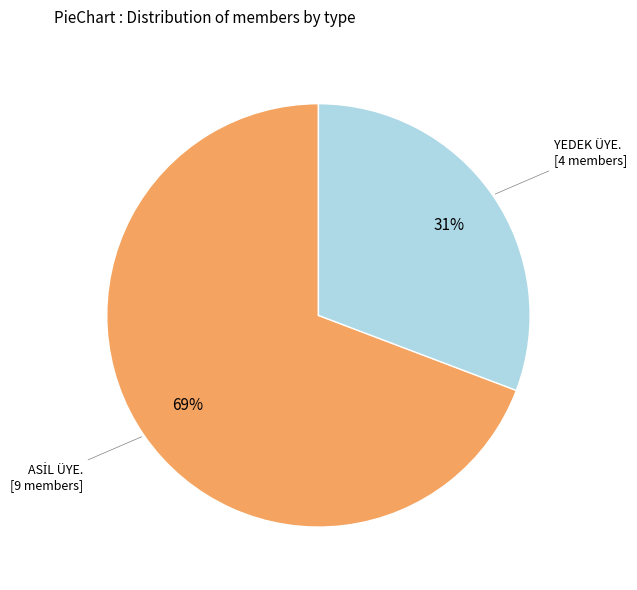

To the nearest percent, what is the difference between the largest and smallest slice percentages?

38%